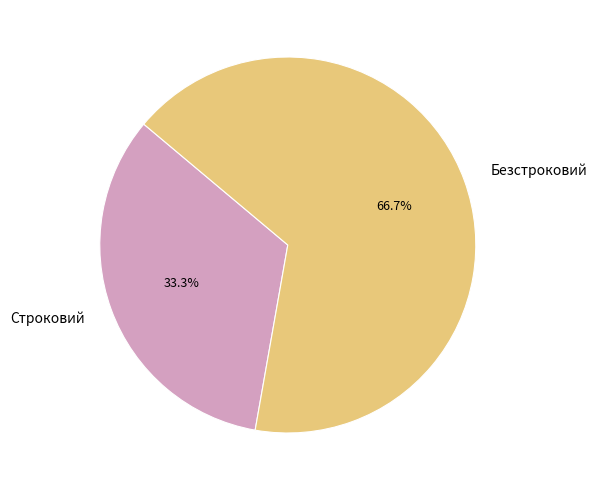

Does Безстроковий represent more than half of the total?

Yes